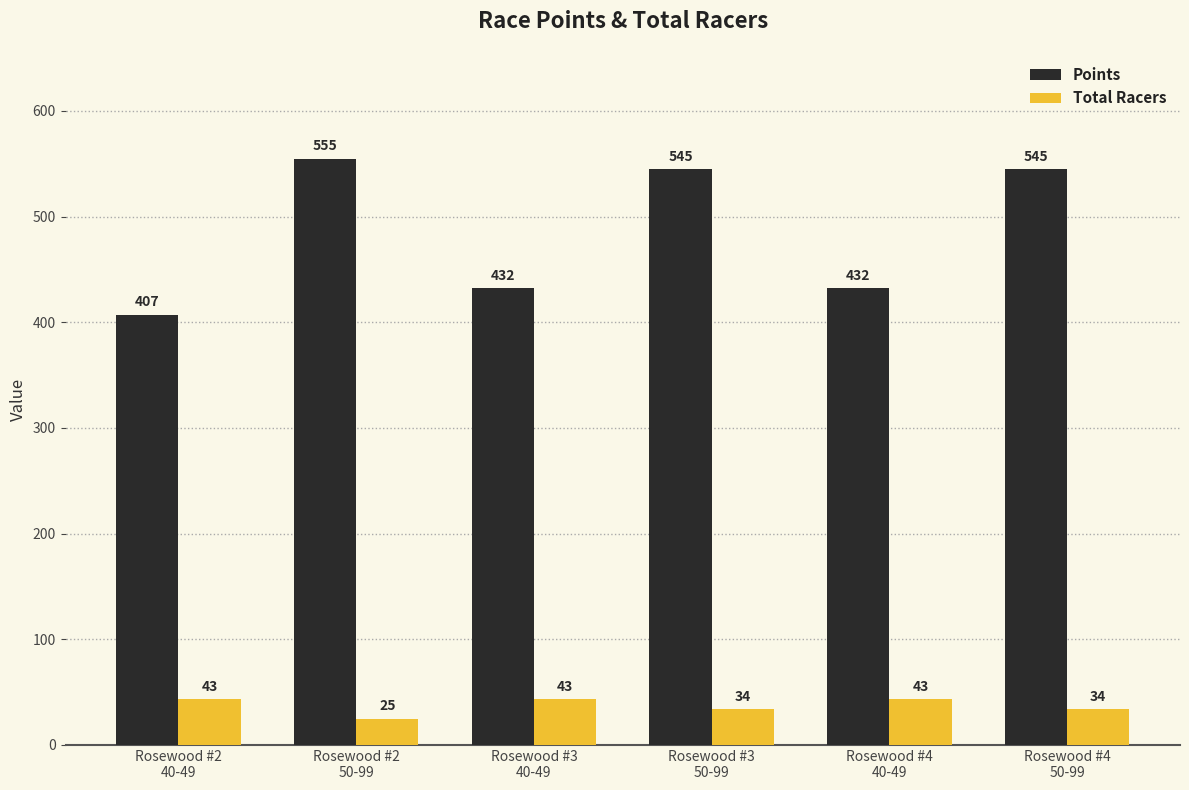

What are all the series names shown in the legend?

Points, Total Racers